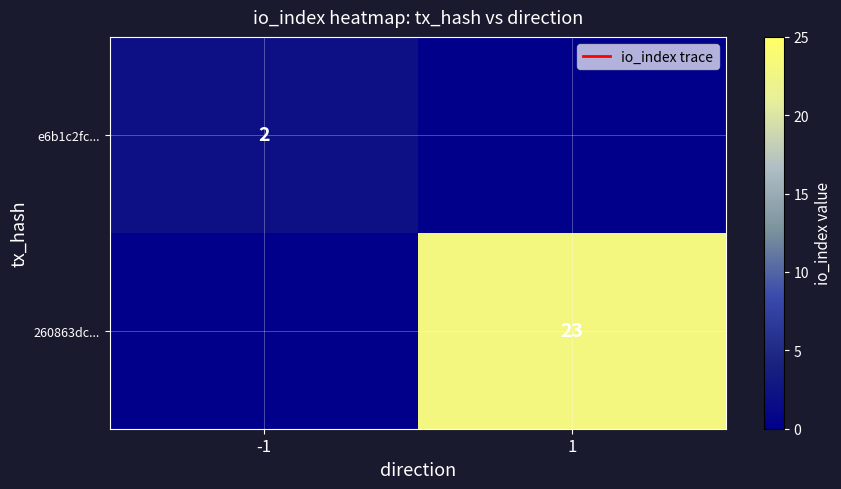

The 260863dc... series shows 23 at 1. True or false?

True